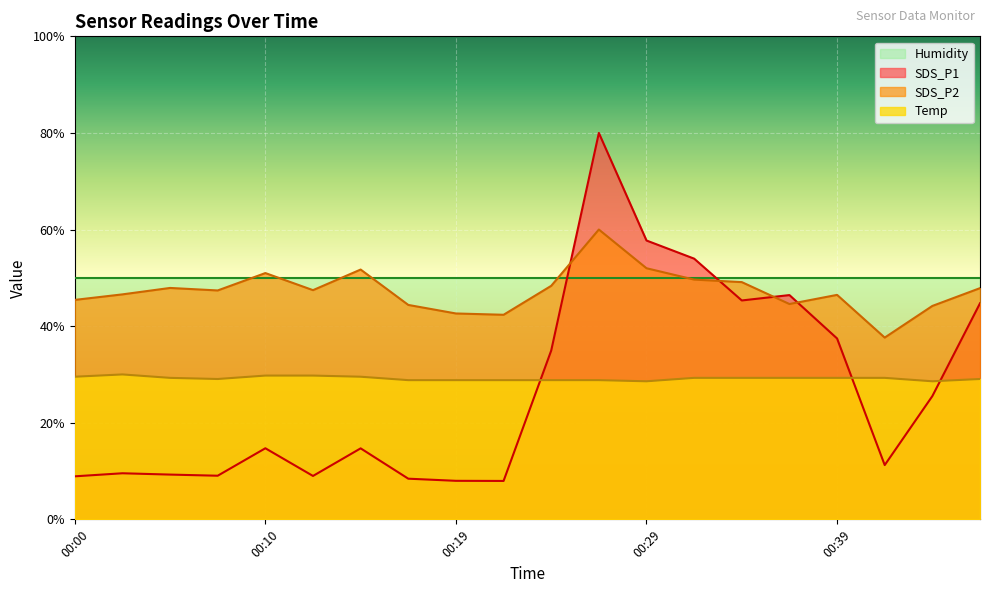

How many intersections are there between SDS_P1 and SDS_P2?

4